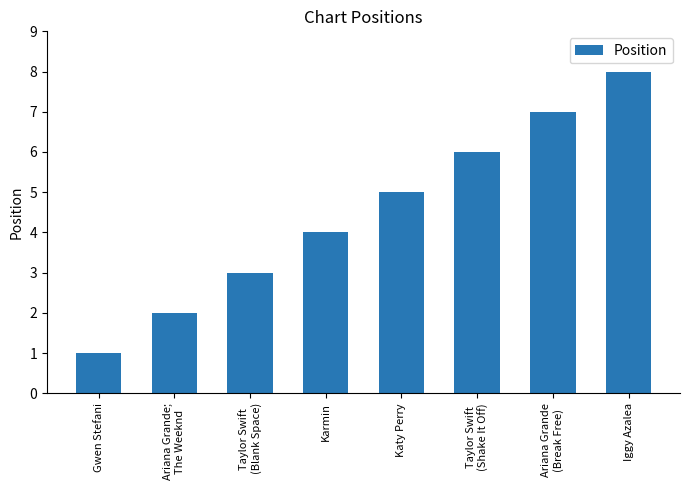

What is the change in value from Taylor Swift
(Blank Space) to Ariana Grande
(Break Free)?

+4